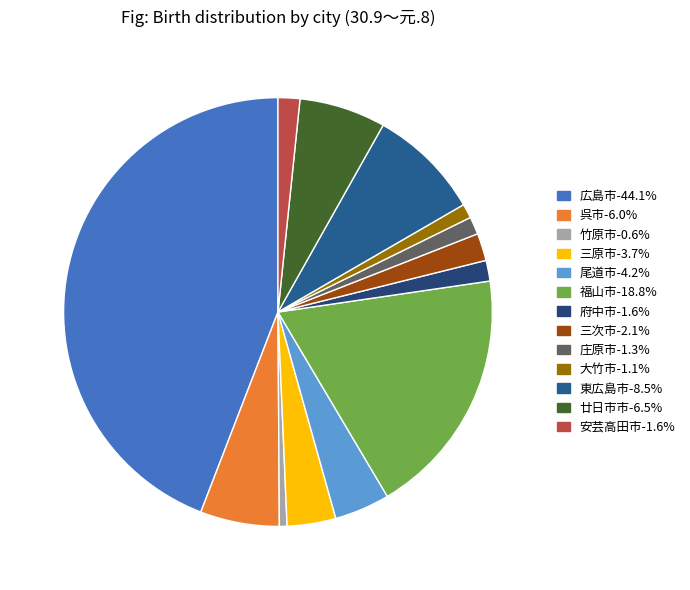

To the nearest percent, what is the combined percentage of 呉市 and 三原市?

10%